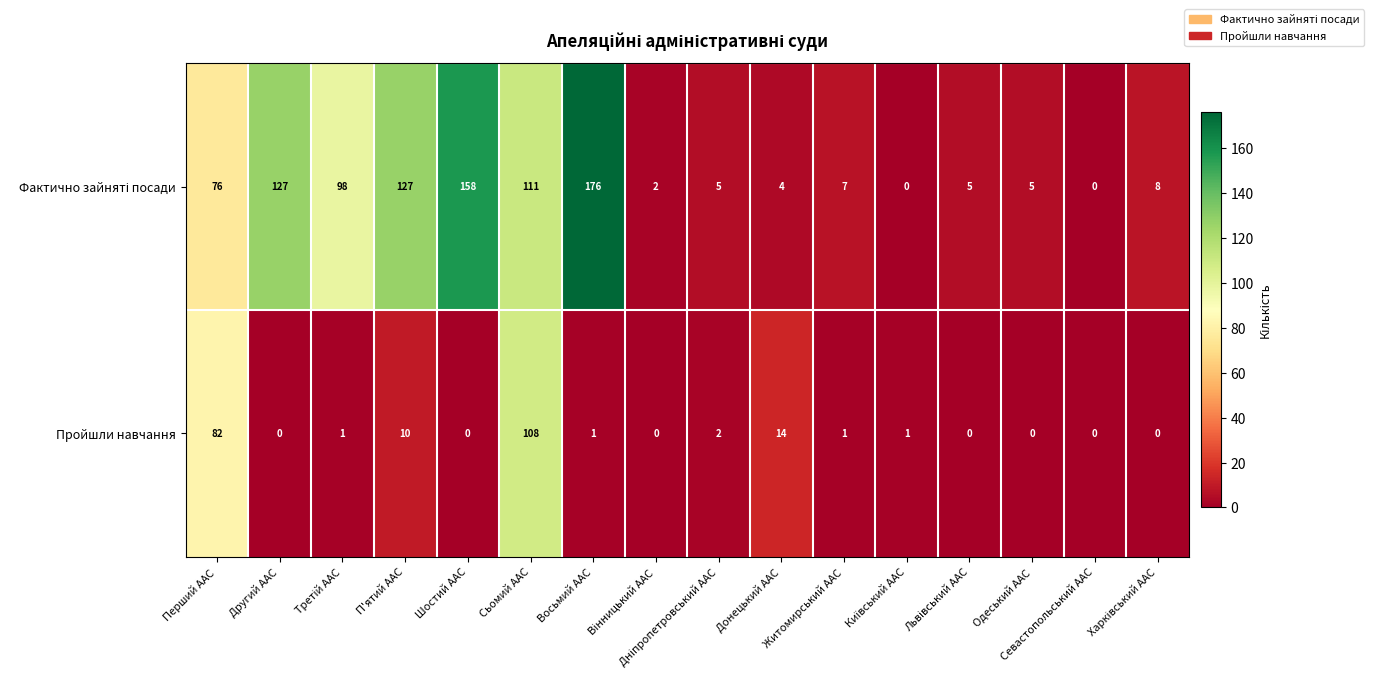

Is it true that Пройшли навчання equals 0 at Житомирський ААС?

False